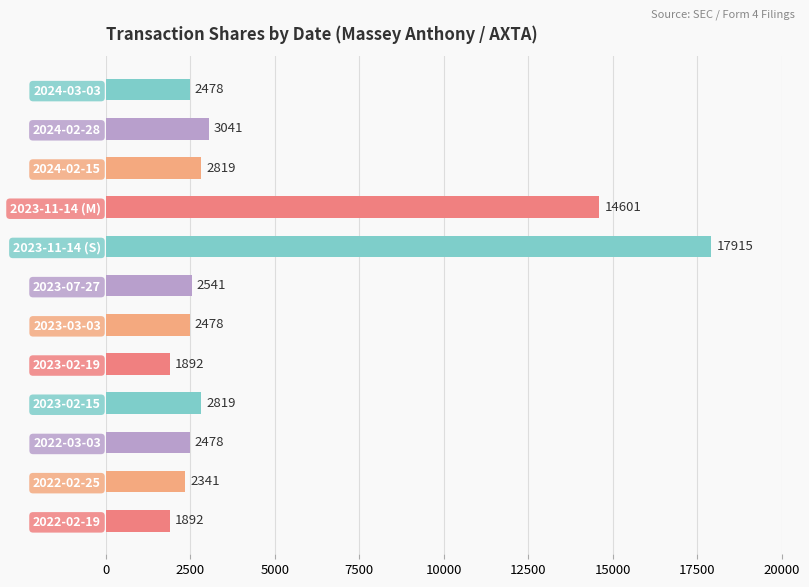

Where is the data nearest to the value 9903?

2023-11-14 (M)